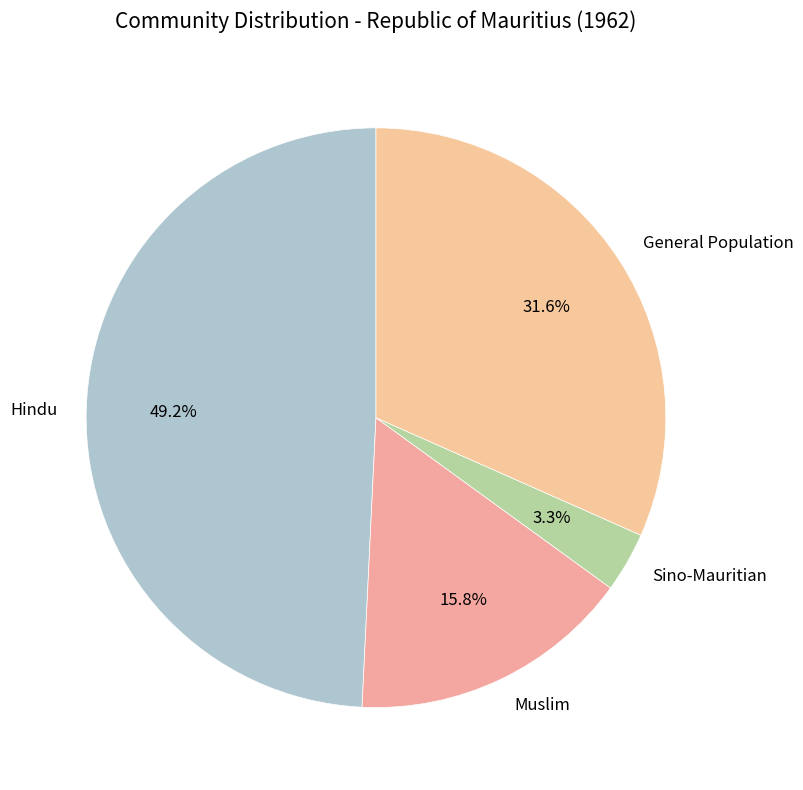

Combined, what portion of the pie is Hindu and Sino-Mauritian?

52.6%